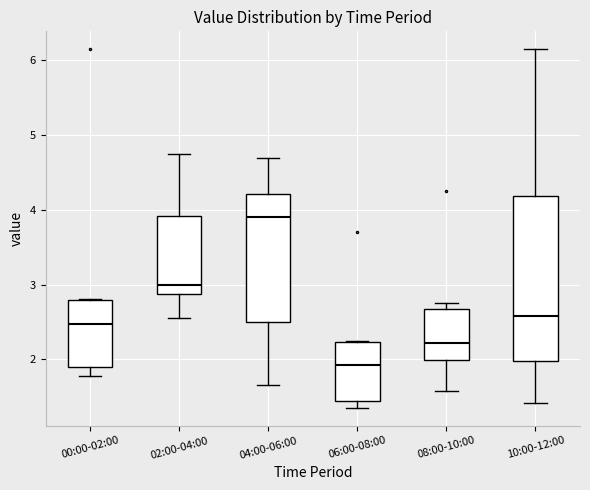

Reading left to right, read every box against the y-axis: the position of its median line, the range the box covers, and the ends of its whiskers. The values are not printed on the chart, so give them approximately, as read against the axis.

00:00-02:00: median 2.5, box 1.9 to 2.8, whiskers 1.8 to 2.8
02:00-04:00: median 3.0, box 2.9 to 3.9, whiskers 2.6 to 4.8
04:00-06:00: median 3.9, box 2.5 to 4.2, whiskers 1.7 to 4.7
06:00-08:00: median 1.9, box 1.4 to 2.2, whiskers 1.4 (just below the box's lower edge) to 2.3
08:00-10:00: median 2.2, box 2.0 to 2.7, whiskers 1.6 to 2.8
10:00-12:00: median 2.6, box 2.0 to 4.2, whiskers 1.4 to 6.2